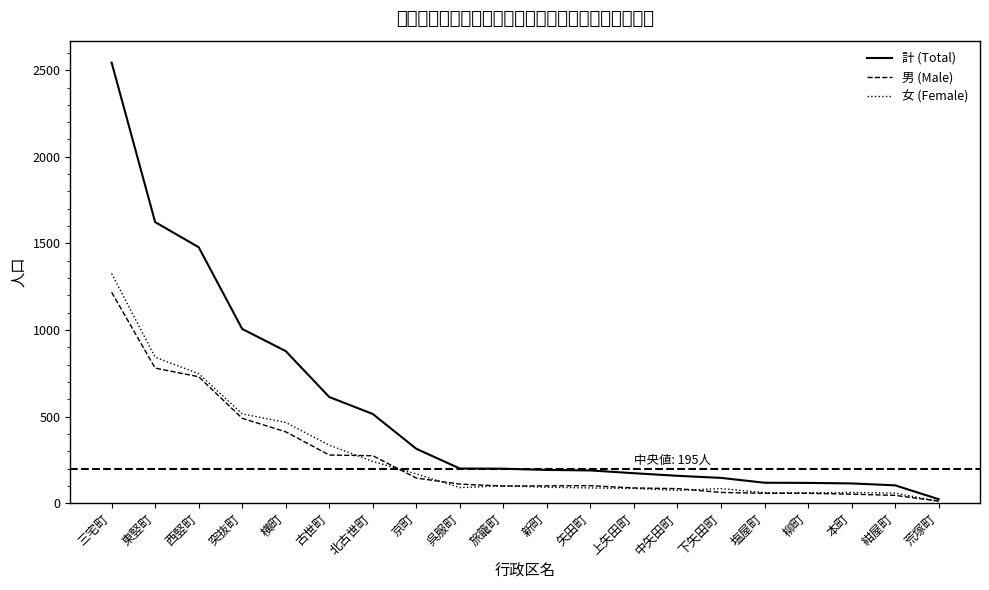

Where does the 計 (Total) series first go above 199?

三宅町